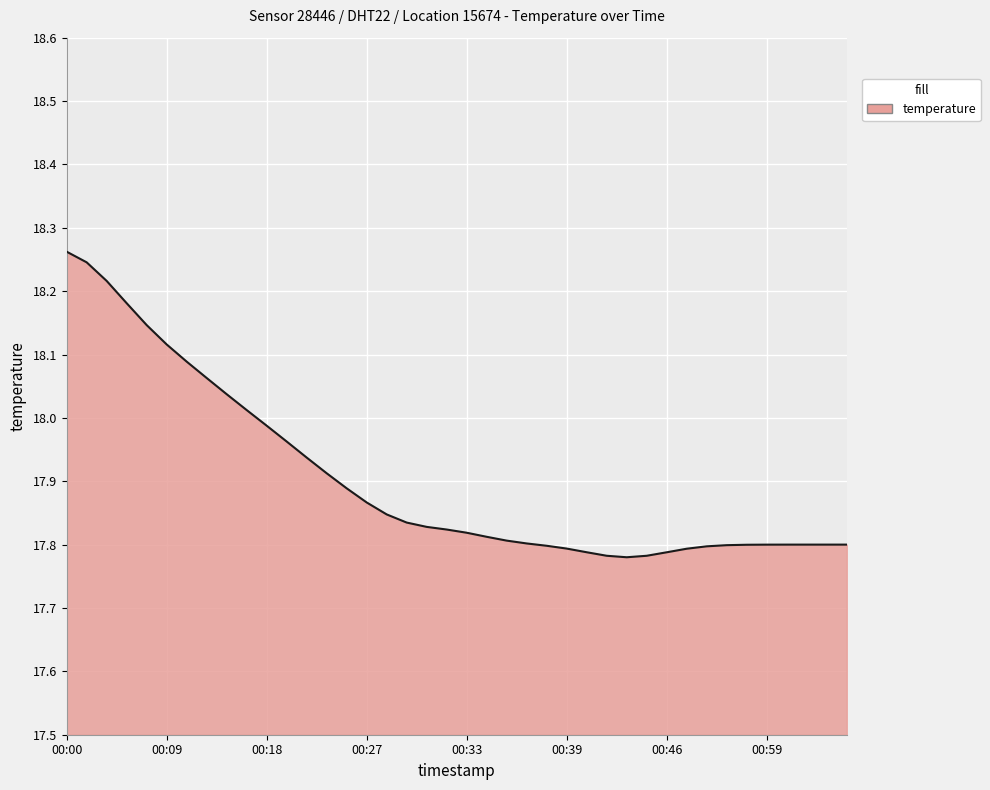

At which category does the chart reach its peak across all series?

00:00